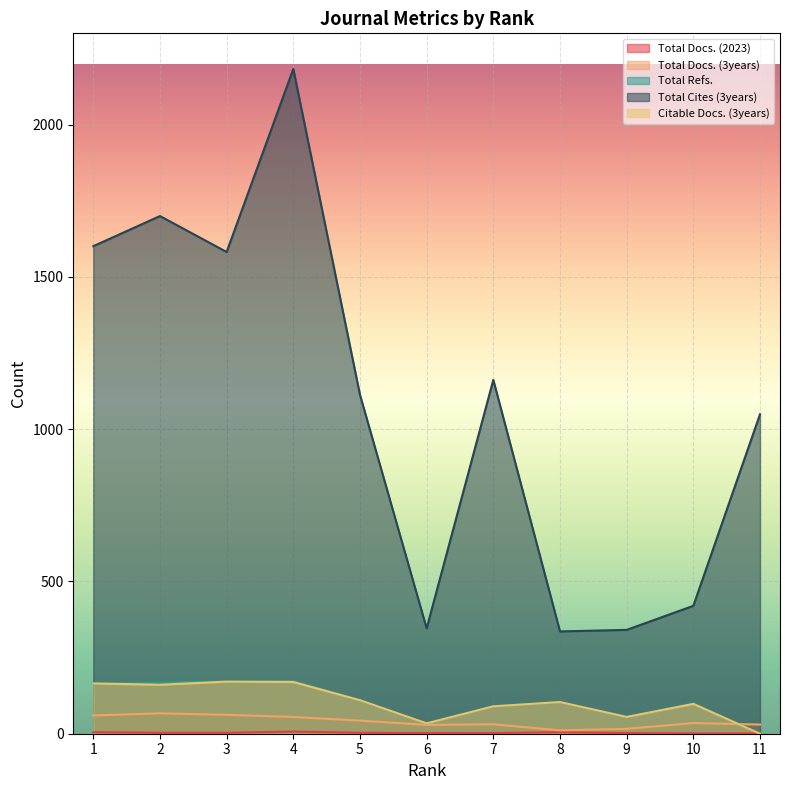

Where is Citable Docs. (3years) nearest to the value 85?

7